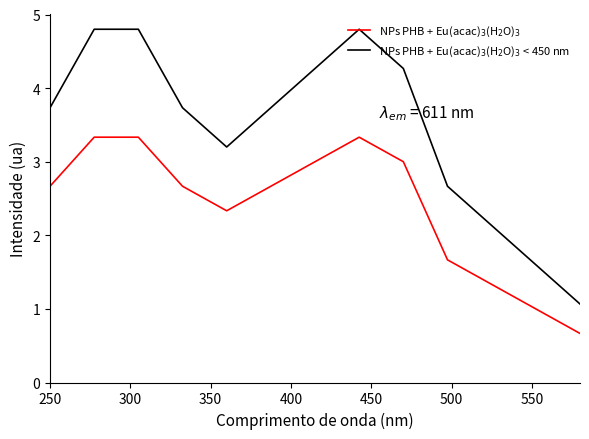

What is the maximum value shown in the chart?

4.8